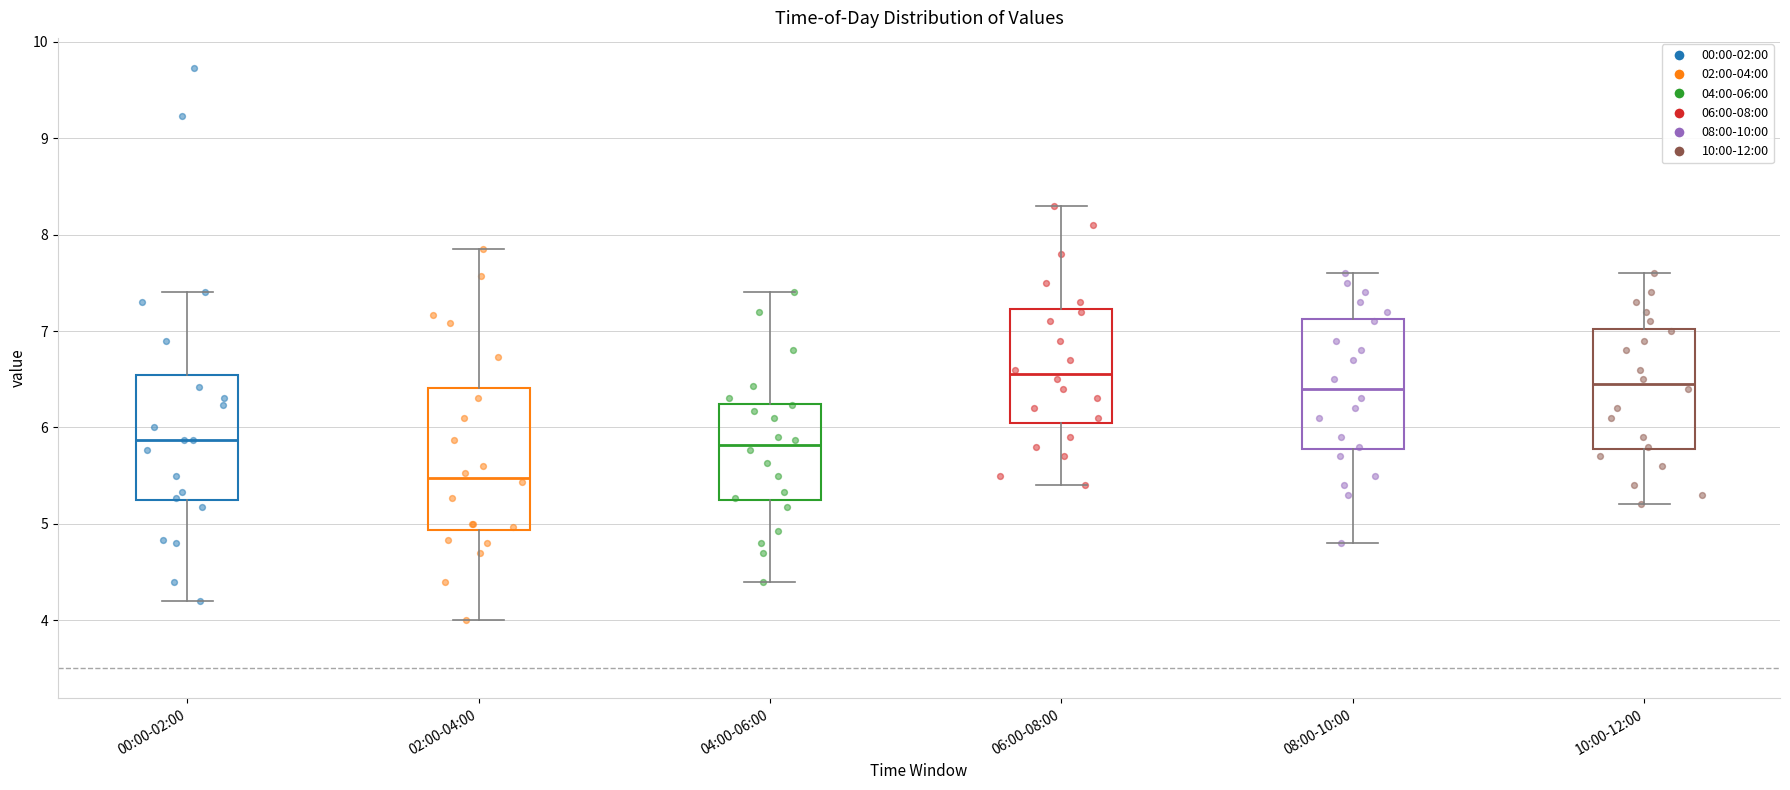

Reading left to right, read every box against the y-axis: the position of its median line, the range the box covers, and the ends of its whiskers. The values are not printed on the chart, so give them approximately, as read against the axis.

00:00-02:00: median 5.9, box 5.2 to 6.5, whiskers 4.2 to 7.4
02:00-04:00: median 5.5, box 4.9 to 6.4, whiskers 4.0 to 7.9
04:00-06:00: median 5.8, box 5.2 to 6.2, whiskers 4.4 to 7.4
06:00-08:00: median 6.6, box 6.1 to 7.2, whiskers 5.4 to 8.3
08:00-10:00: median 6.4, box 5.8 to 7.1, whiskers 4.8 to 7.6
10:00-12:00: median 6.5, box 5.8 to 7.0, whiskers 5.2 to 7.6